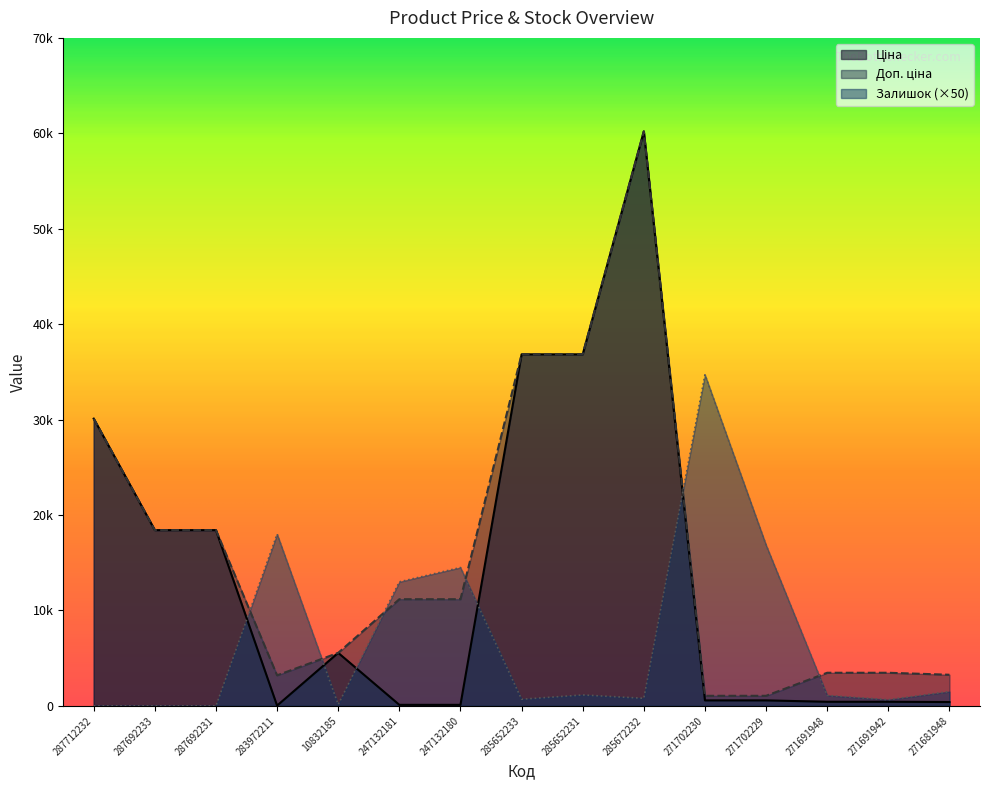

True or false: Ціна and Доп. ціна cross at least once.

False